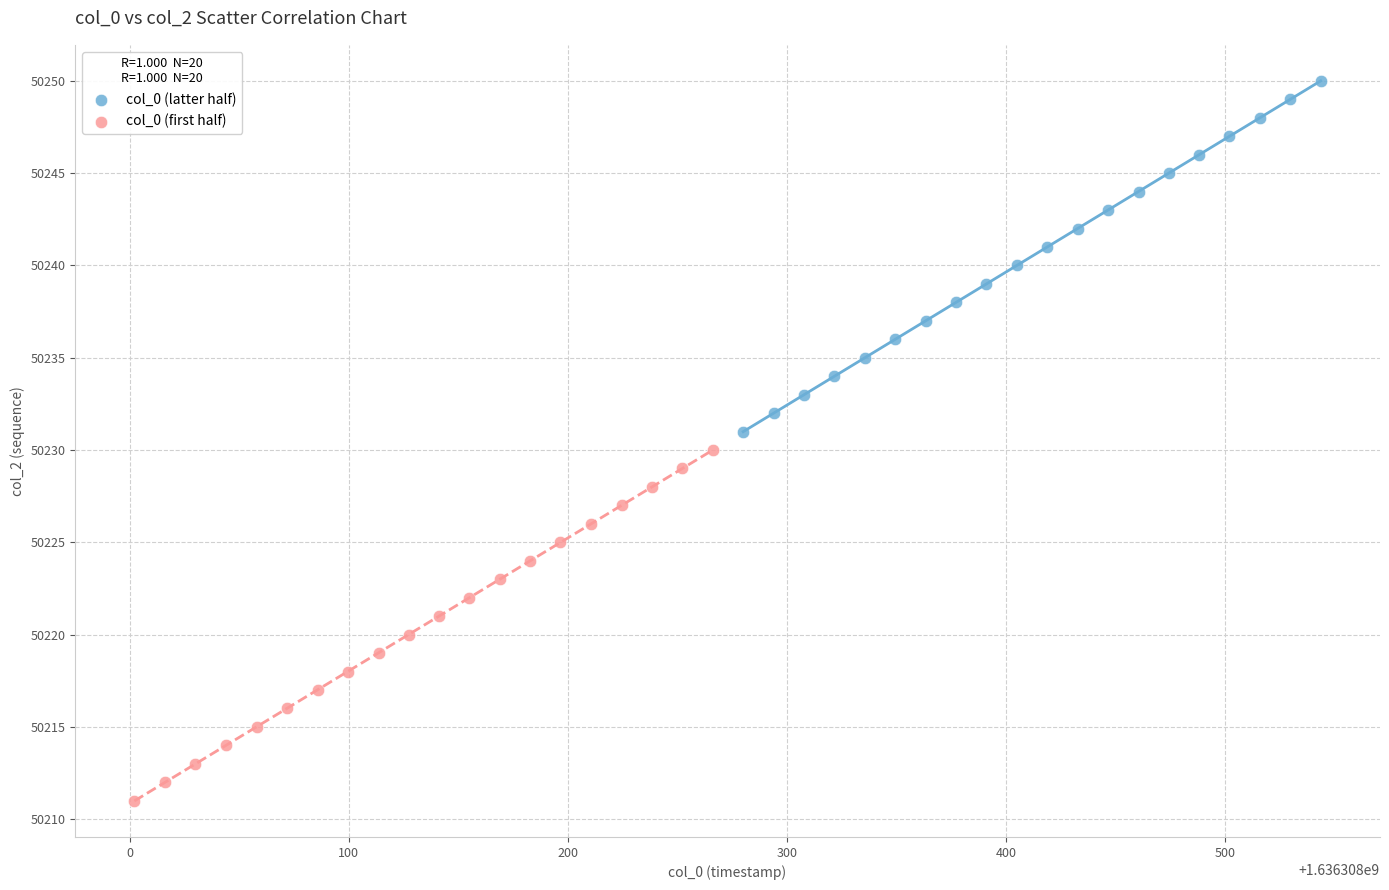

What are all the series names shown in the legend?

col_0 (latter half), col_0 (first half)